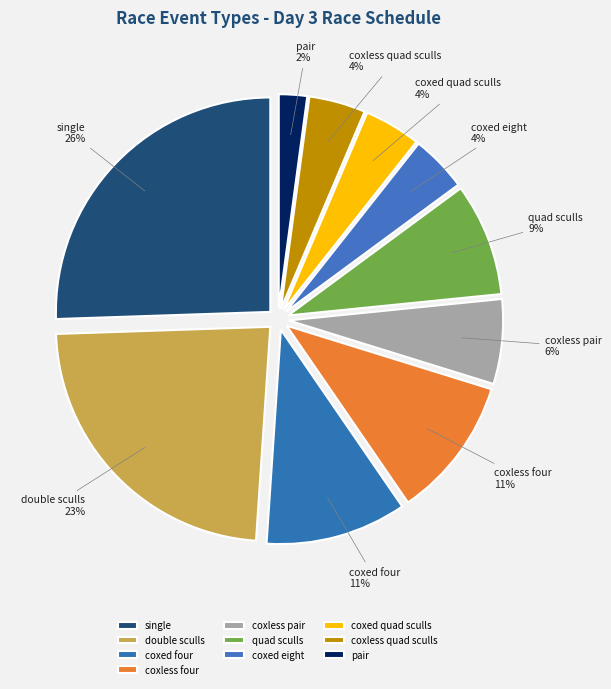

Between coxless pair and coxless four, which is larger?

coxless four